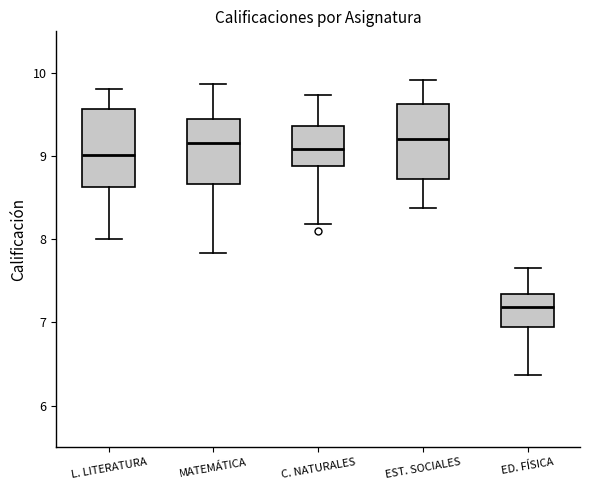

Reading left to right, transcribe this box plot: for each box, give where its median line is, the range the box spans, and where its two whiskers end, as read against the y-axis. The values are not printed on the chart, so give them approximately, as read against the axis.

L. LITERATURA: median 9.0, box 8.6 to 9.6, whiskers 8.0 to 9.8
MATEMÁTICA: median 9.2, box 8.7 to 9.5, whiskers 7.8 to 9.9
C. NATURALES: median 9.1, box 8.9 to 9.4, whiskers 8.2 to 9.7
EST. SOCIALES: median 9.2, box 8.7 to 9.6, whiskers 8.4 to 9.9
ED. FÍSICA: median 7.2, box 6.9 to 7.3, whiskers 6.4 to 7.7